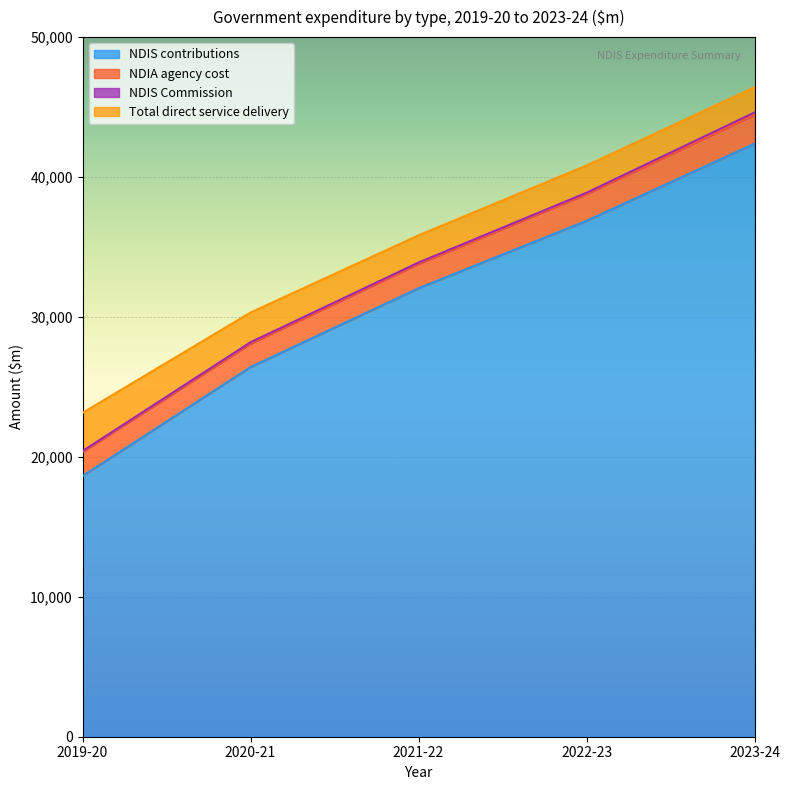

True or false: NDIS contributions has more than 1 interior local peaks.

False